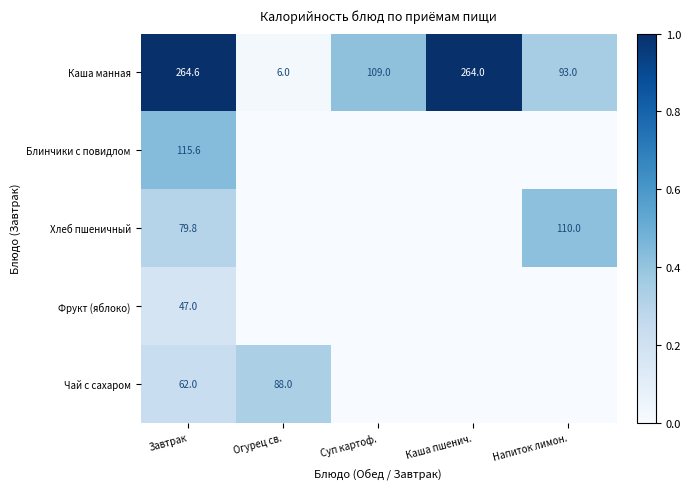

The value of Хлеб пшеничный at Завтрак is 126.7. True or false?

False